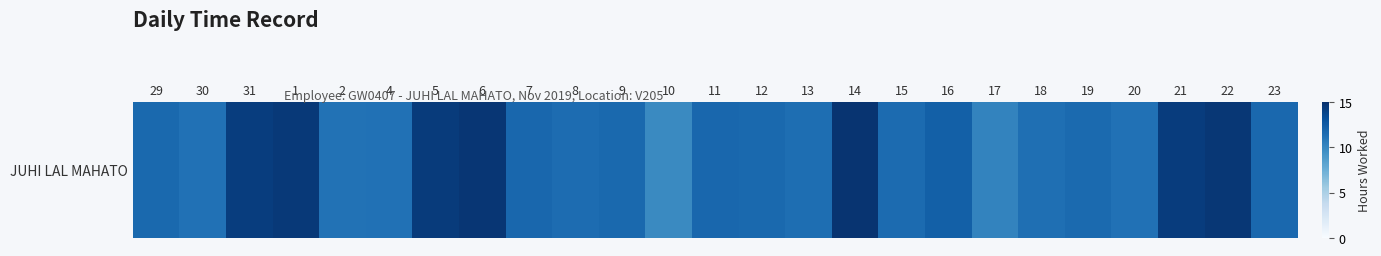

List the labels in order of value, smallest first.

10, 17, 2, 30, 4, 20, 18, 13, 8, 15, 19, 12, 29, 9, 23, 7, 11, 16, 31, 21, 5, 1, 22, 6, 14